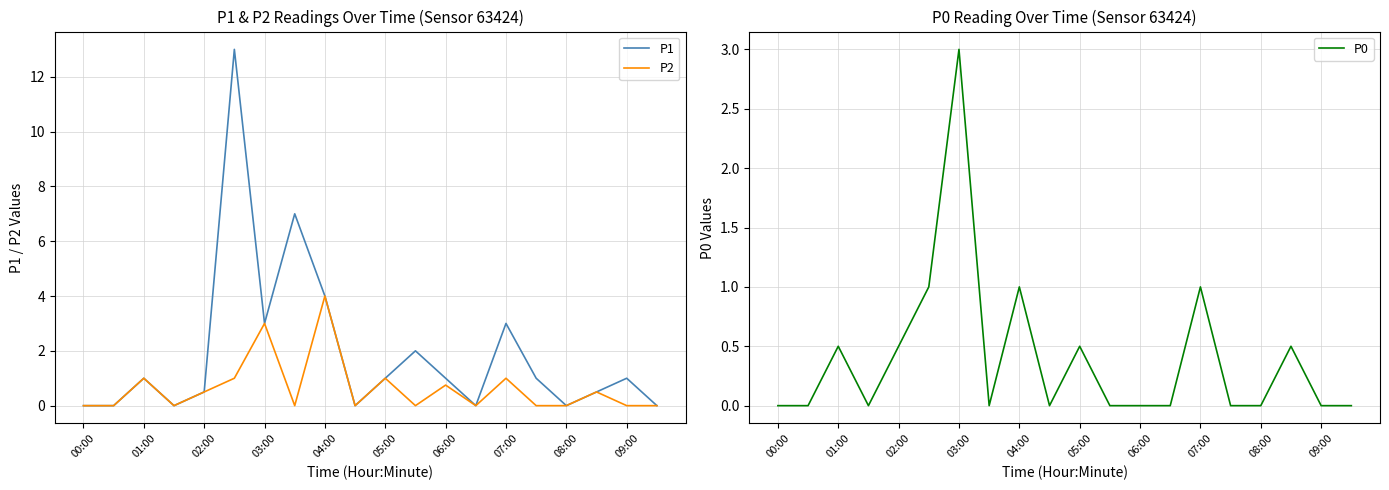

At how many categories does at least one series exceed 4?

2